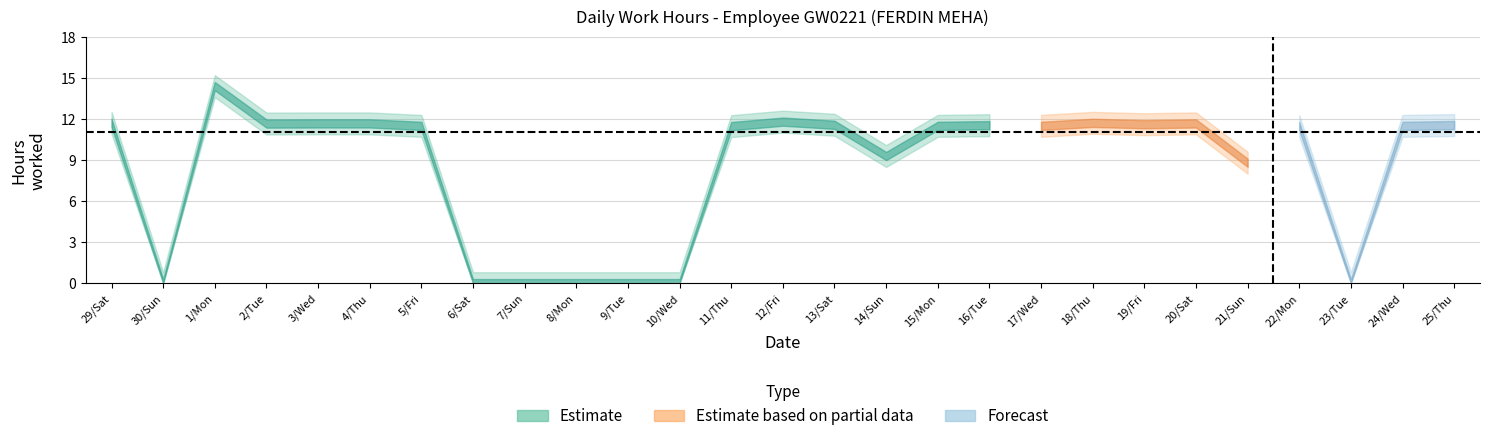

Is it true that the value at 22/Mon is 5.6?

False